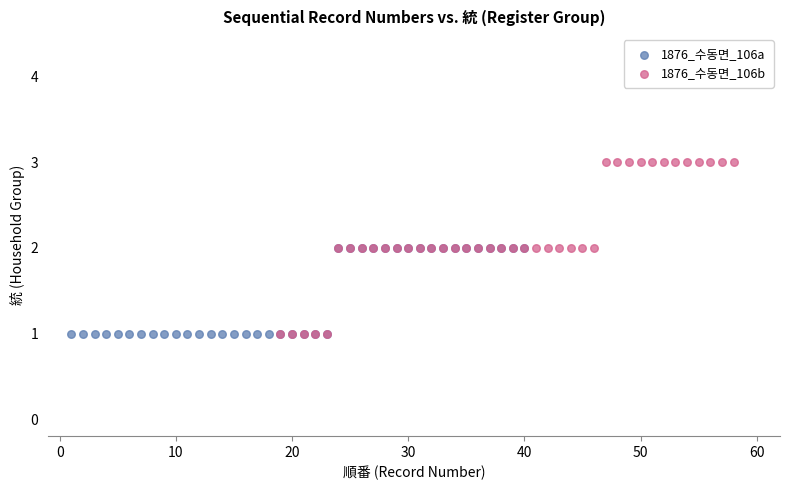

Which series reaches the maximum Y coordinate?

1876_수동면_106b